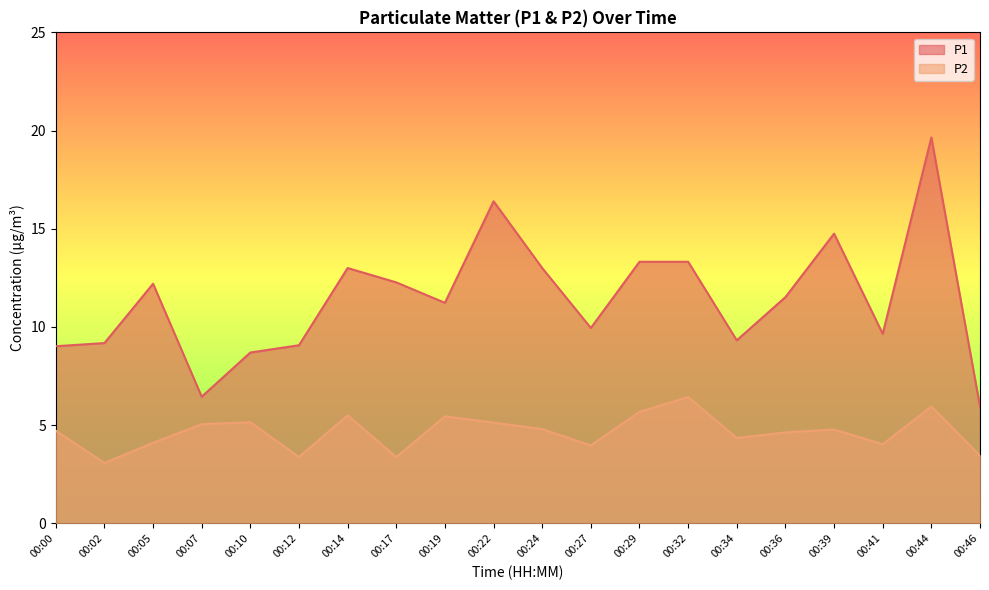

True or false: P2 and P1 intersect in this chart.

False